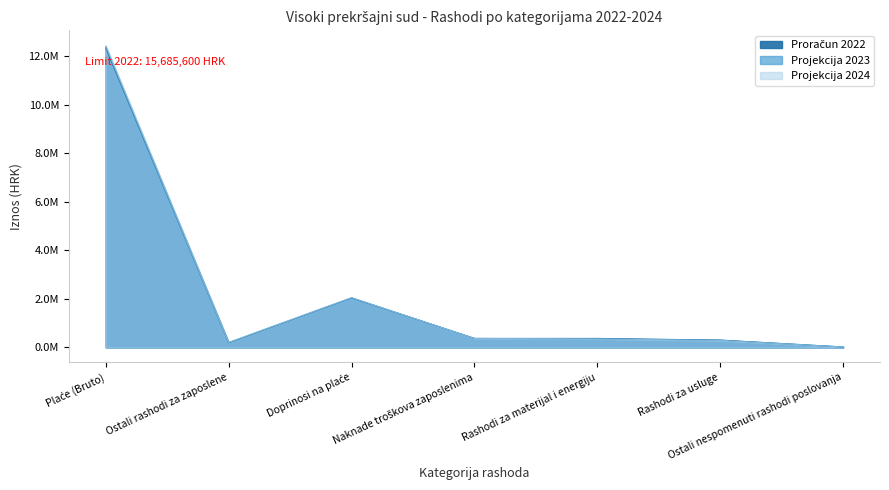

What is the sum of all Proračun 2022 values?

15632500